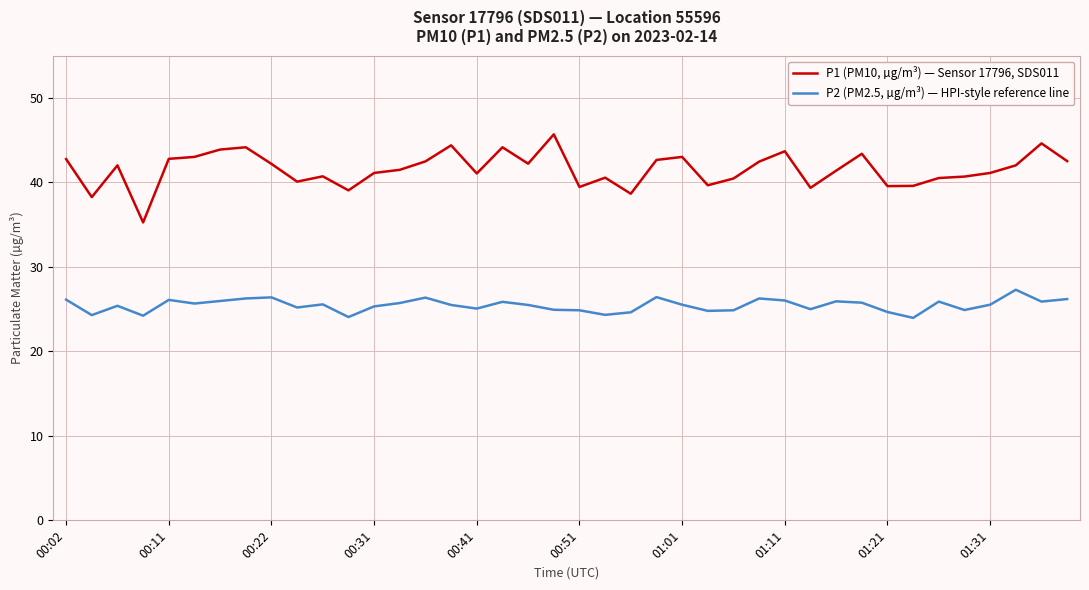

Rank the series by their maximum value, from highest to lowest.

P1 (PM10, µg/m³) — Sensor 17796, SDS011, P2 (PM2.5, µg/m³) — HPI-style reference line